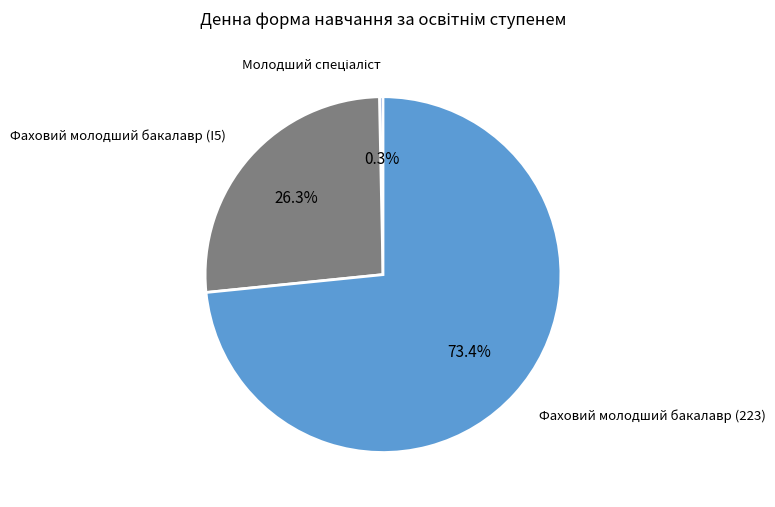

Does any single category account for the majority?

Yes